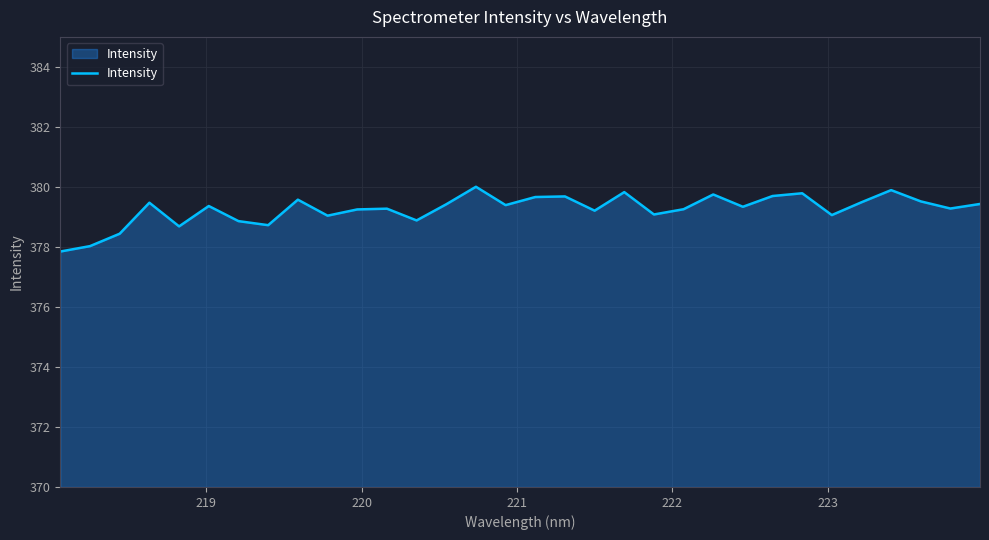

What is the greatest value displayed?

380.0